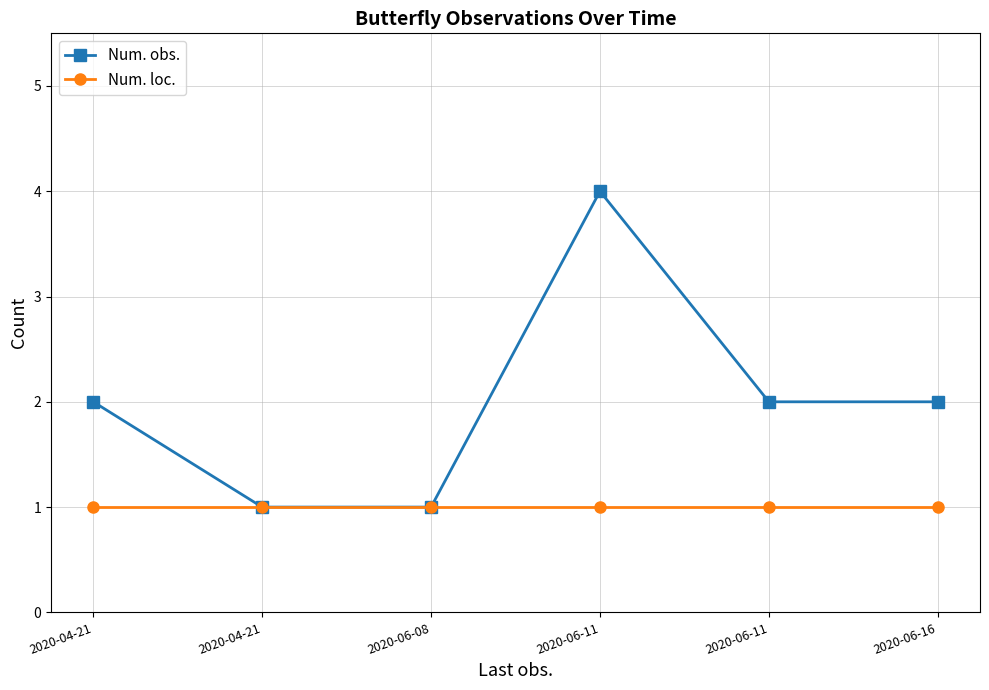

Count the Num. obs. values in the range 1 to 2.

5